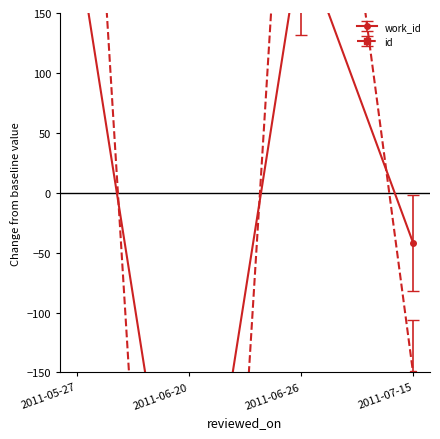

What is the maximum value for id?

556